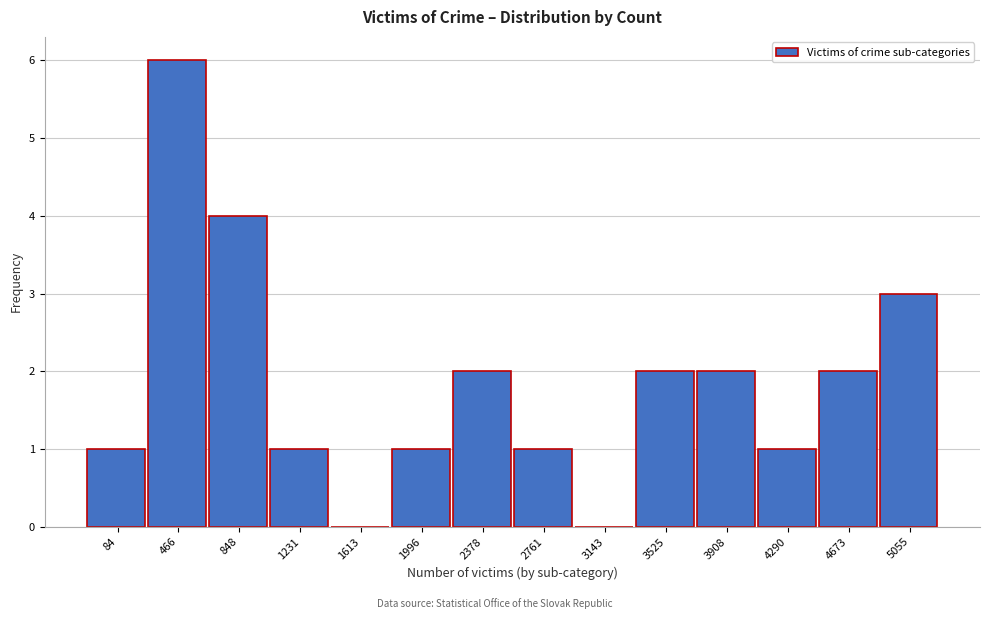

Reading right to left, what are all the values shown in this chart?

5055=3	4673=2	4290=1	3908=2	3525=2	3143=0	2761=1	2378=2	1996=1	1613=0	1231=1	848=4	466=6	84=1